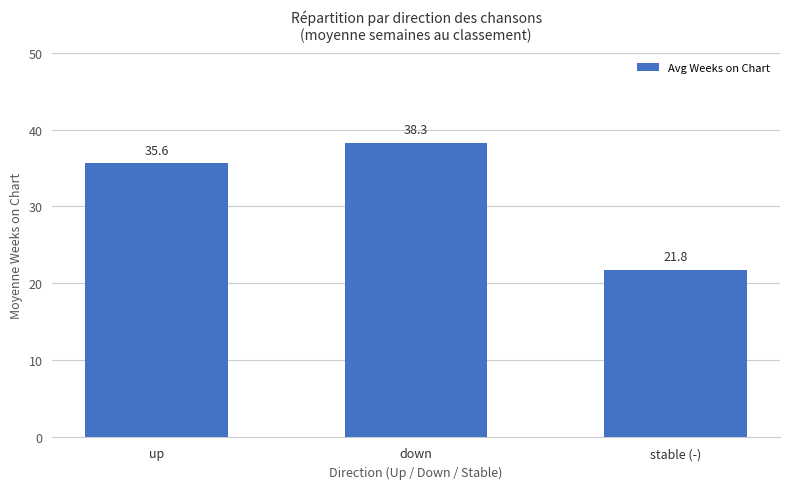

True or false: the data shows 35.6 at up.

True